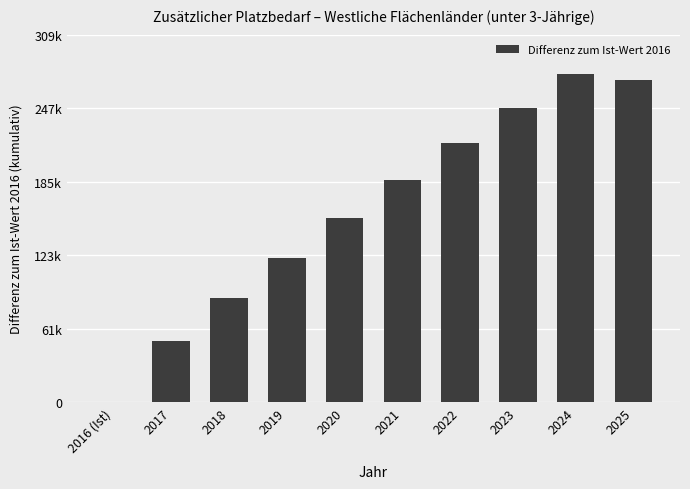

Are the bars horizontal?

No